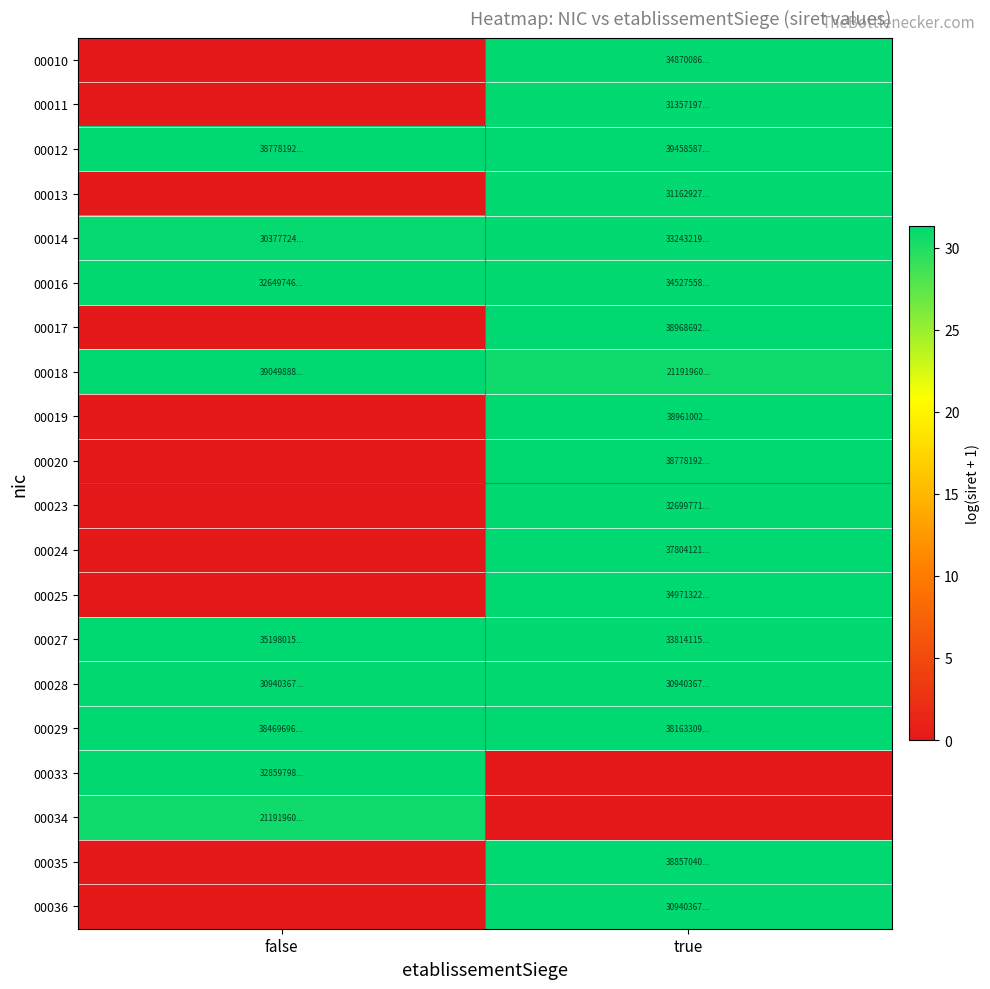

Rank the series by their maximum value, from lowest to highest.

00034, 00028, 00036, 00013, 00011, 00023, 00033, 00014, 00016, 00010, 00025, 00027, 00024, 00029, 00020, 00035, 00019, 00017, 00018, 00012